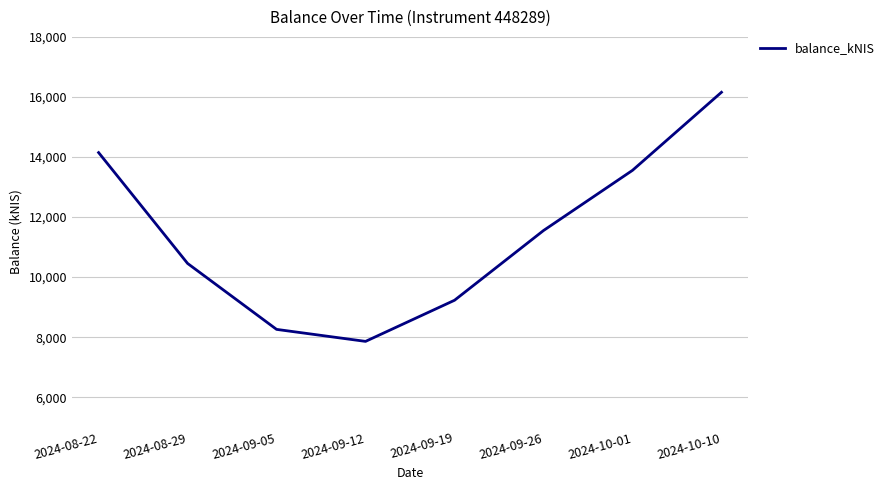

What is the difference between the values at 2024-09-05 and 2024-09-19?

969.7